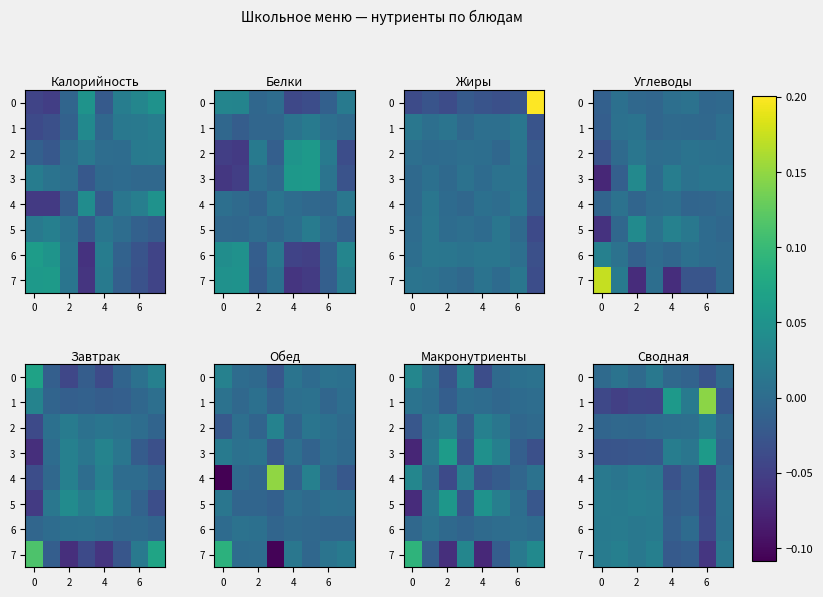

At how many categories does at least one series exceed 0?

8